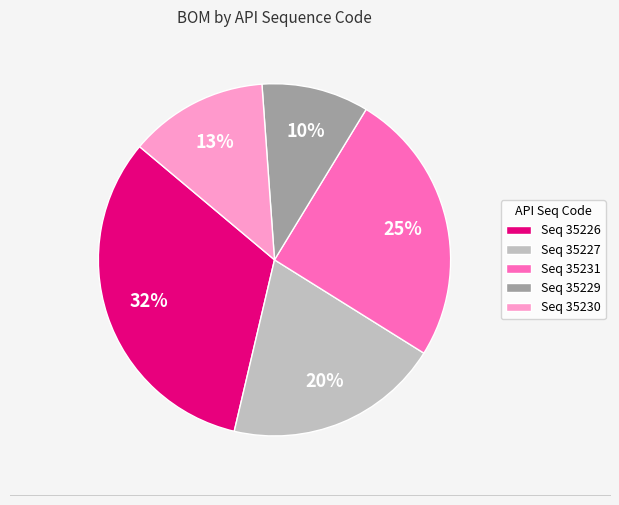

To the nearest percent, what percentage of the pie is Seq 35227?

20%